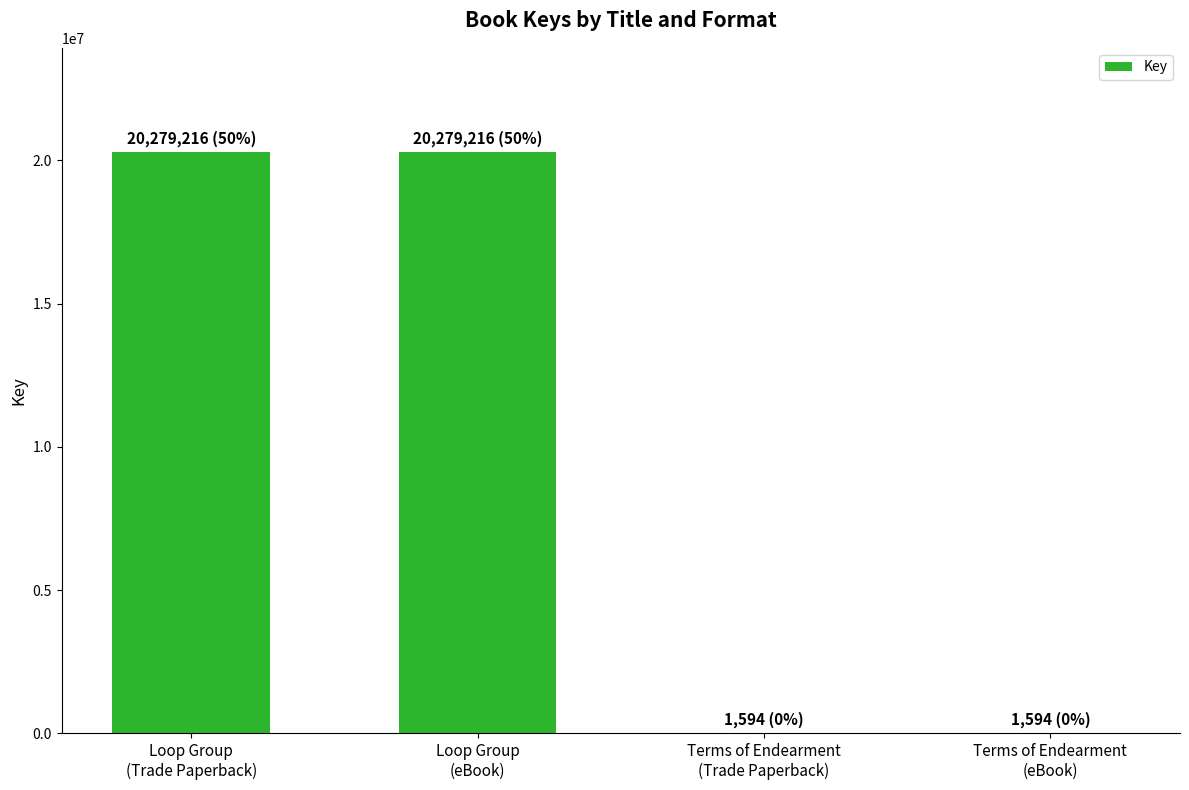

What is the sum of all values?

40561620